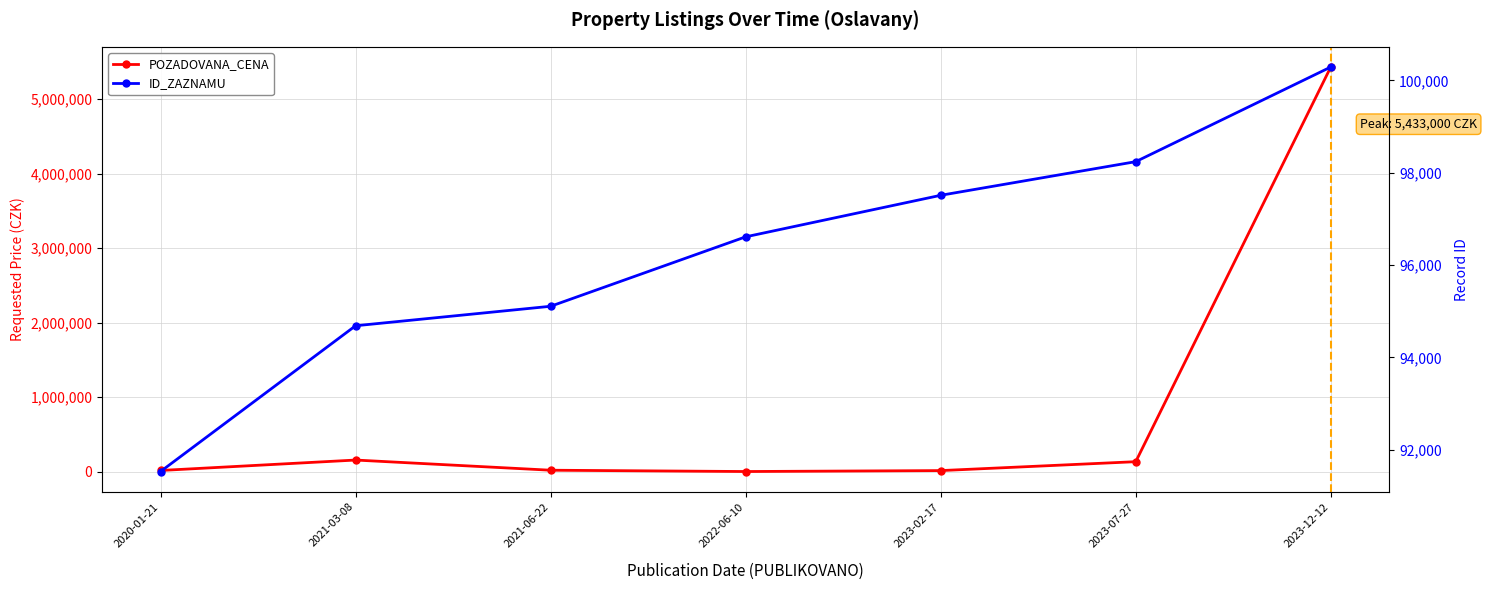

Where do POZADOVANA_CENA and ID_ZAZNAMU first cross each other?

2020-01-21 and 2021-03-08